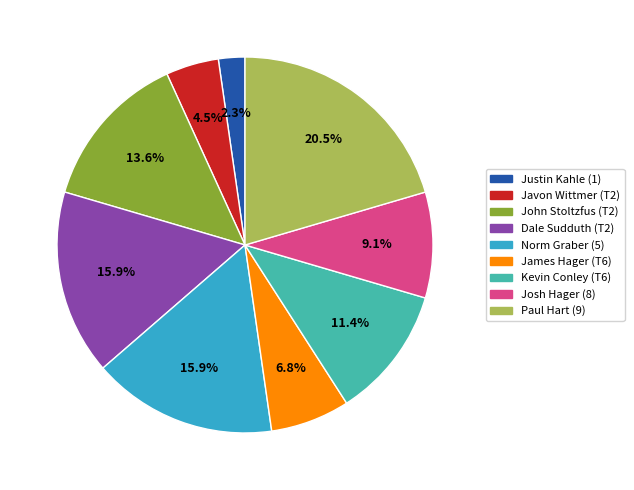

Does Norm Graber (5) represent more than half of the total?

No